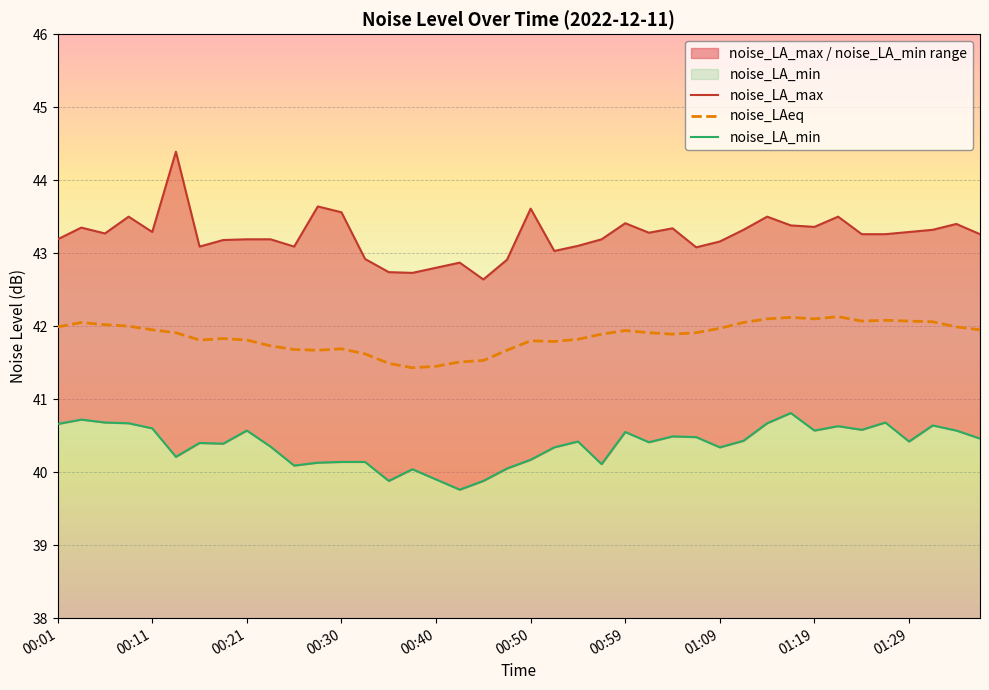

List the series in order of their peak value, lowest first.

noise_LA_min, noise_LAeq, noise_LA_max